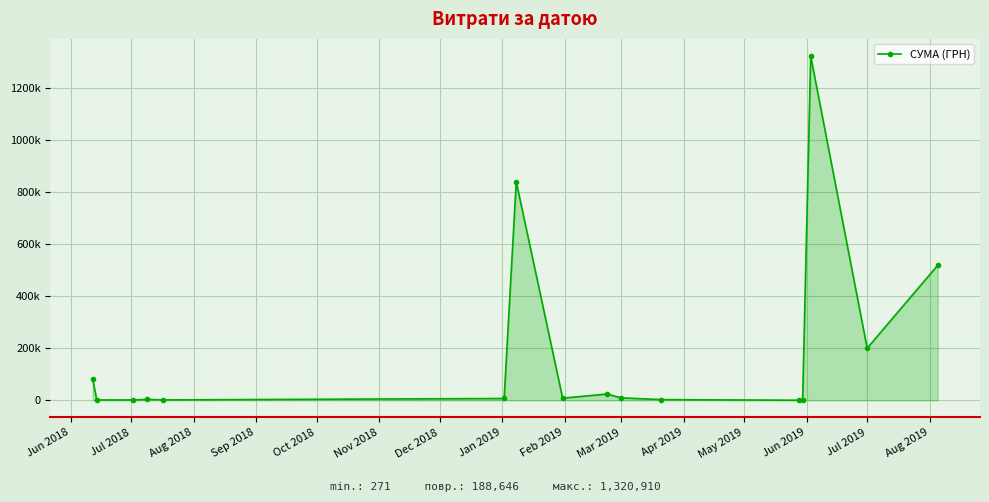

What is the difference between the second highest and minimum values?

837841.8